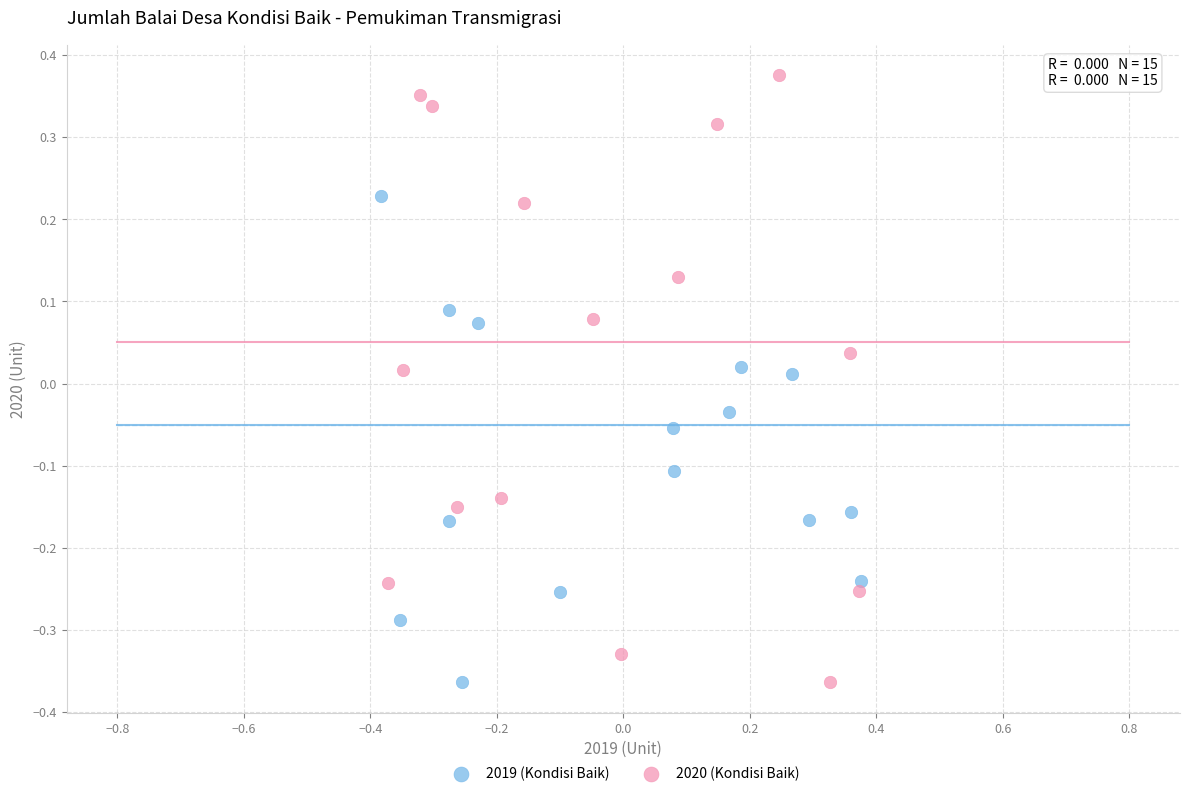

Which series has the widest spread of Y values?

2020 (Kondisi Baik)